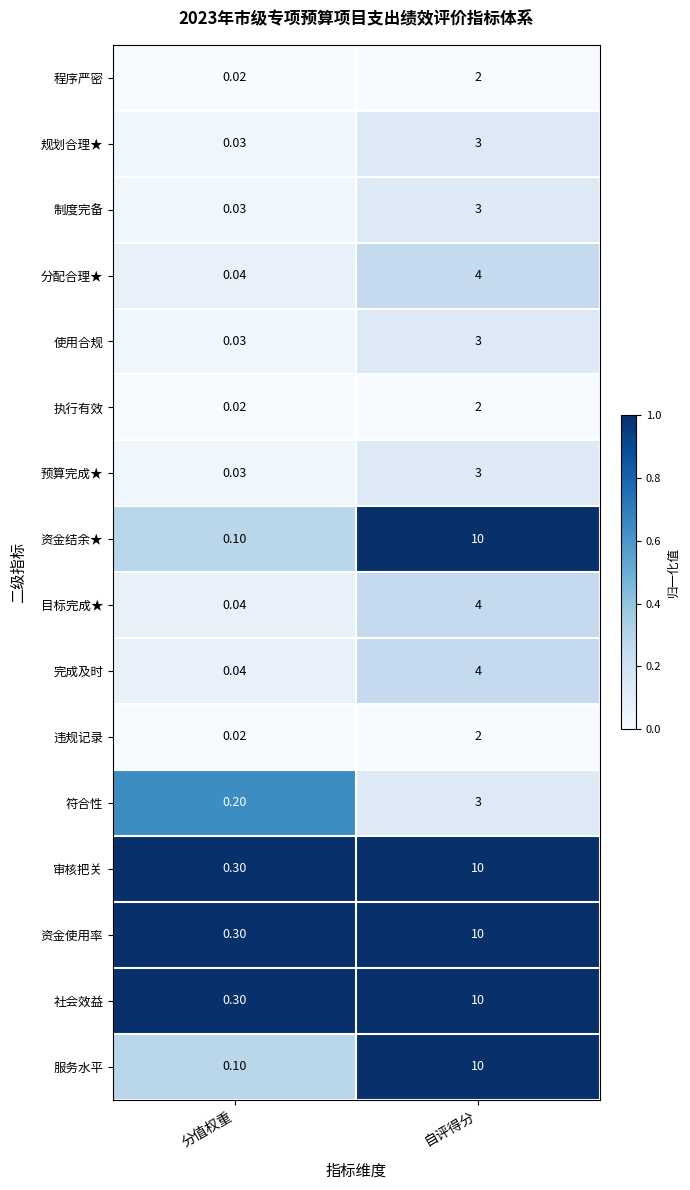

At which category is the sum across all series the highest?

自评得分